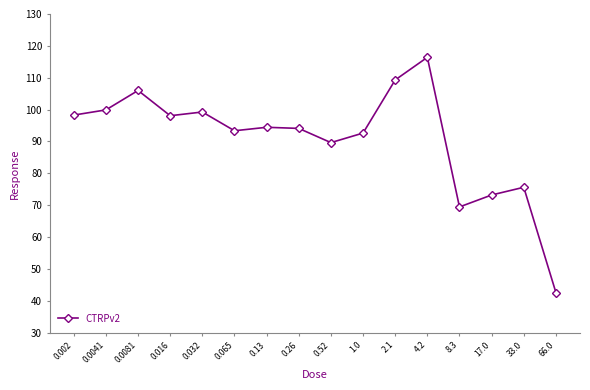

How many series are shown in this chart?

1